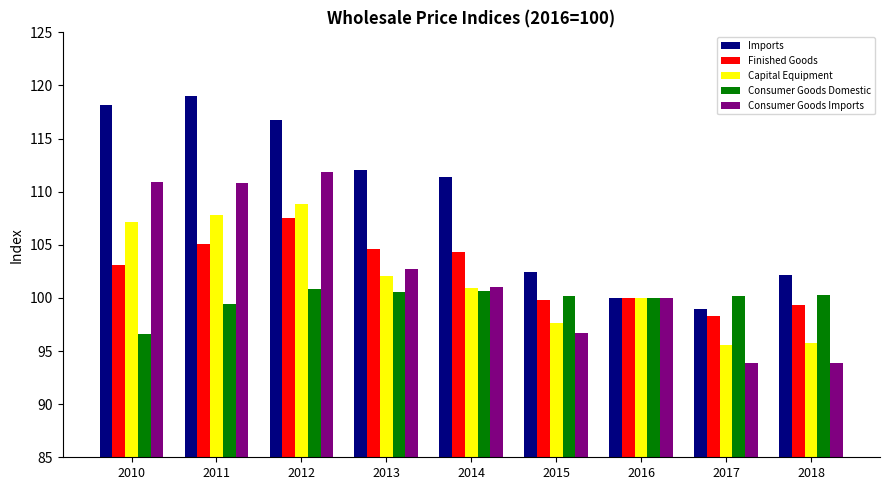

The Finished Goods series shows 175.4 at 2010. True or false?

False